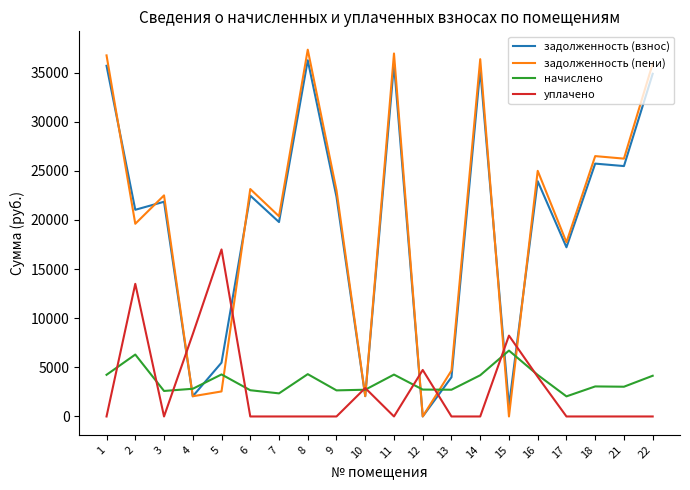

Is it true that начислено equals 640.8 at 4?

False